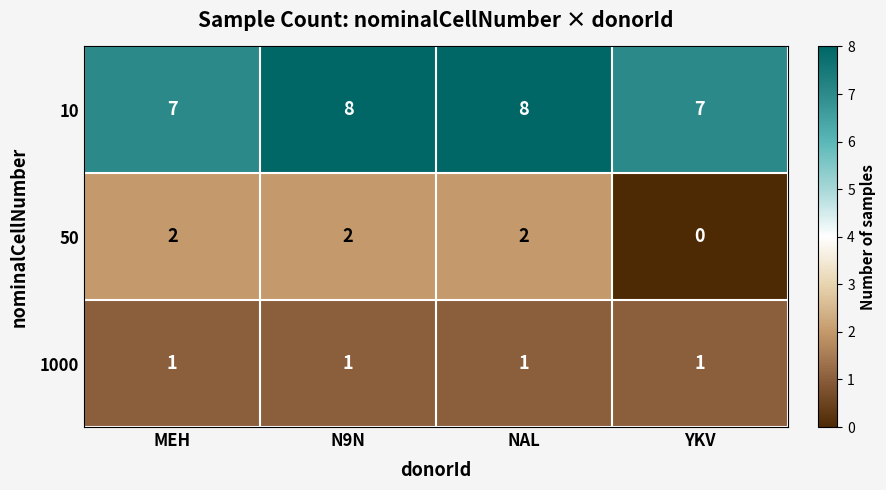

How many series are shown in this chart?

3